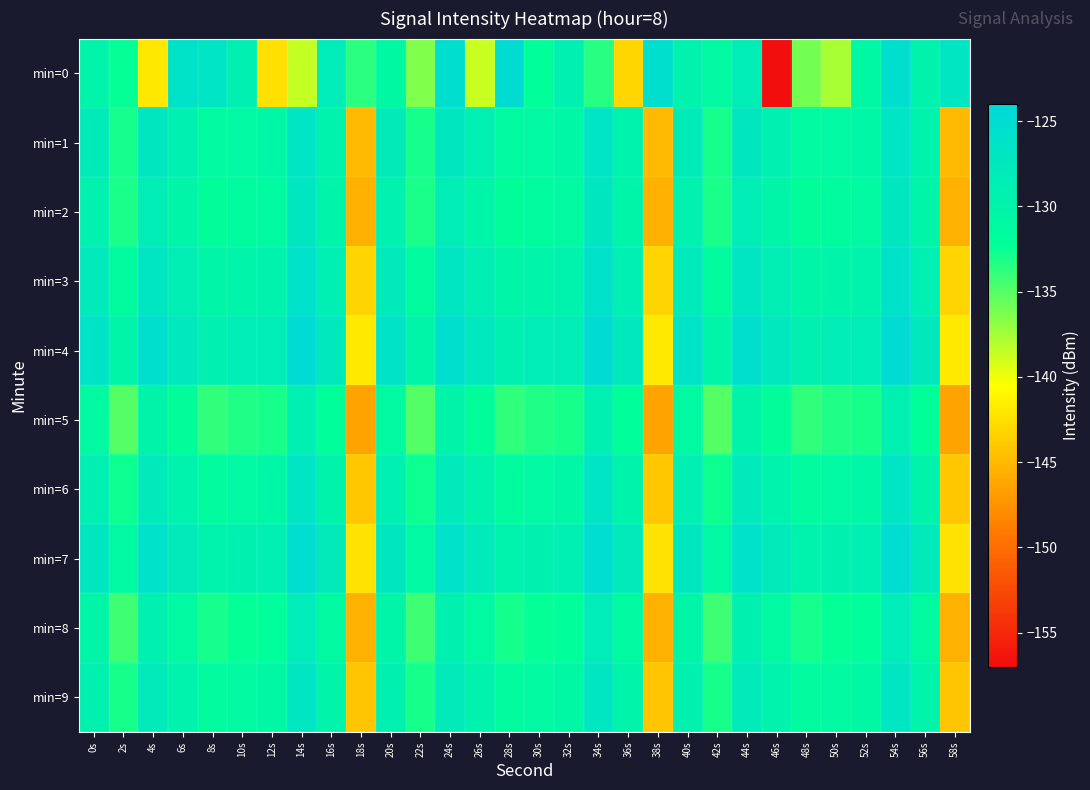

Which has a higher value, 28s or 30s?

28s